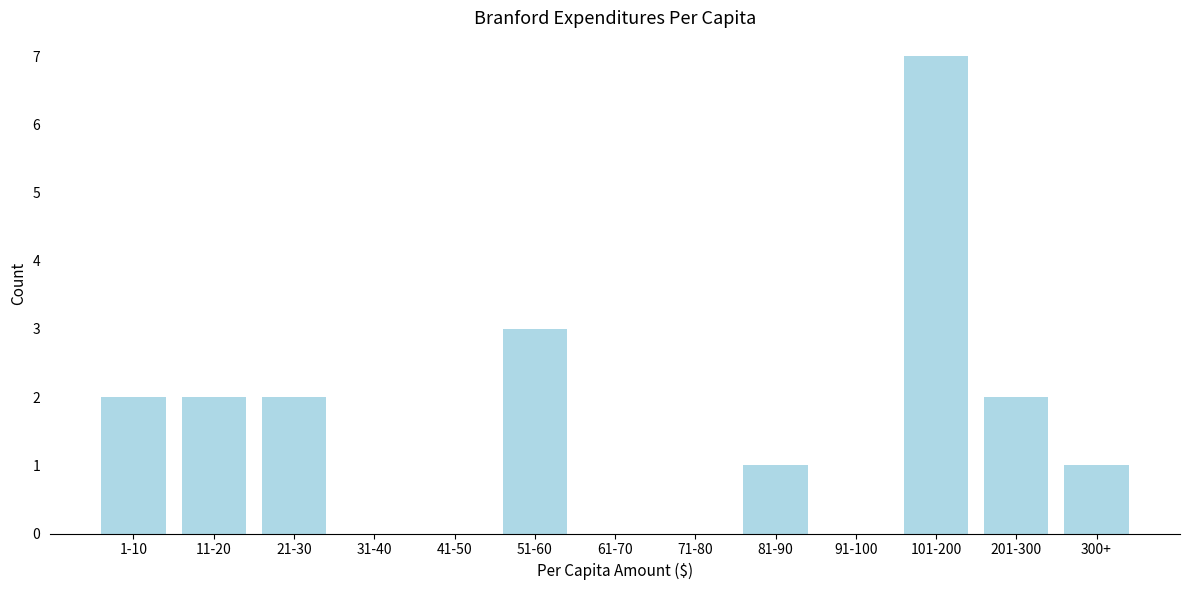

Reading left to right, what are all the values shown in this chart?

1-10=2	11-20=2	21-30=2	31-40=0	41-50=0	51-60=3	61-70=0	71-80=0	81-90=1	91-100=0	101-200=7	201-300=2	300+=1